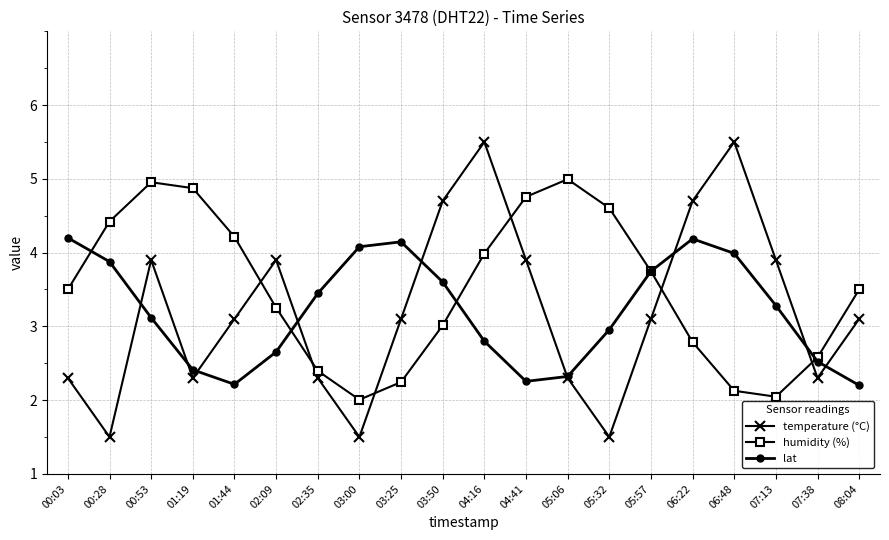

How many intersections are there between temperature (°C) and lat?

9